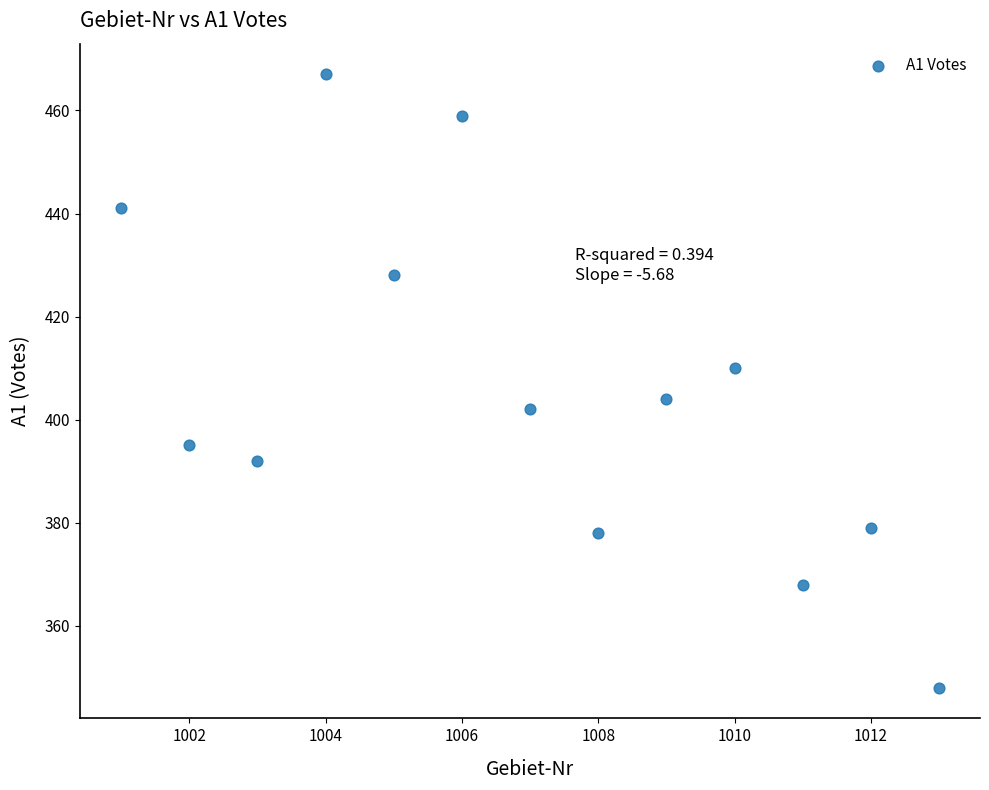

What is the range of X values (max minus min)?

12